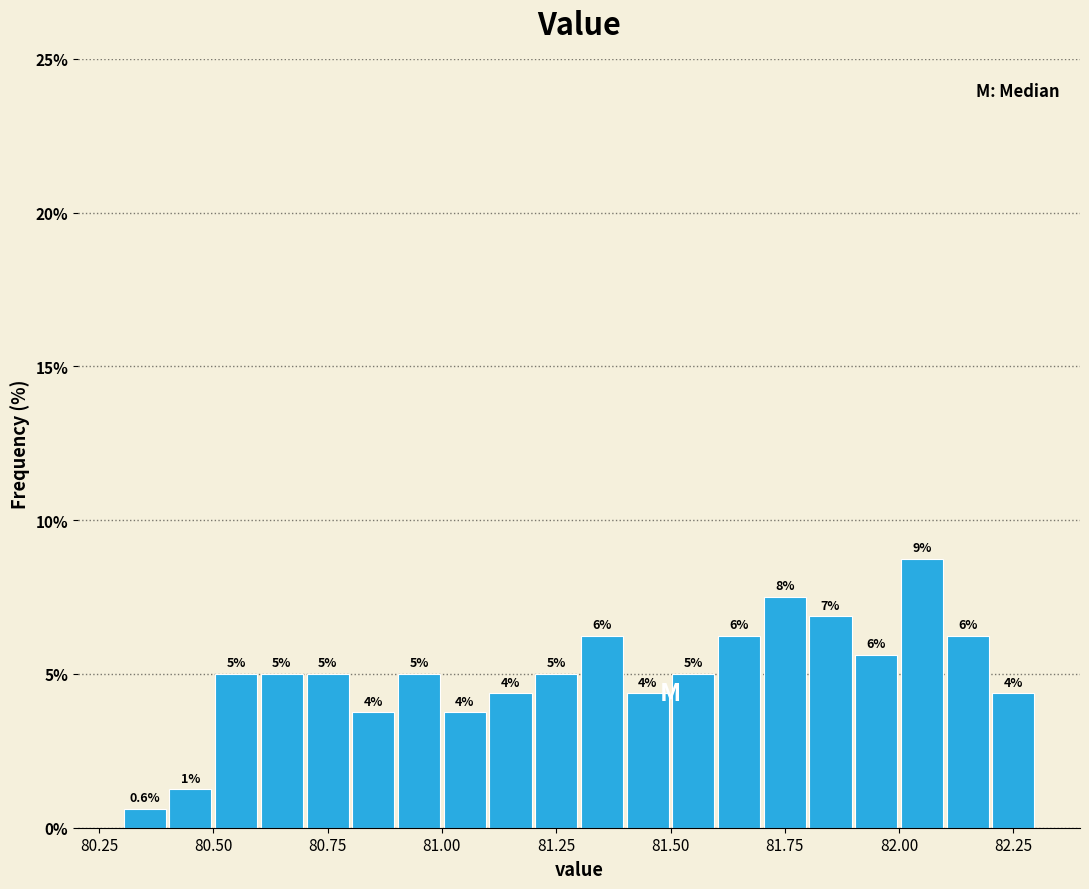

Read against the x-axis, roughly where is the centre of the tallest bar?

82.05